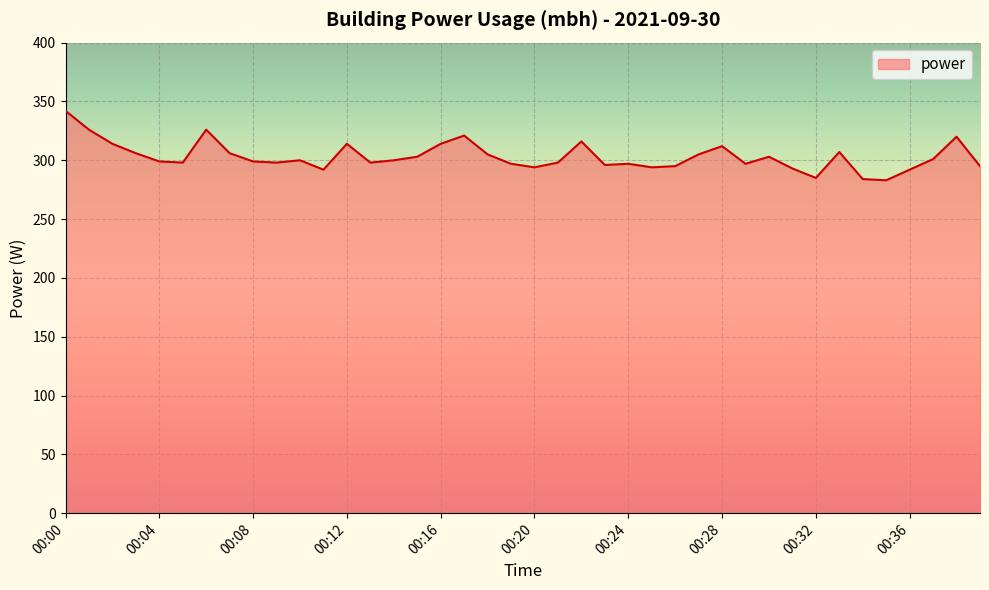

What is the difference between the maximum and minimum values?

59